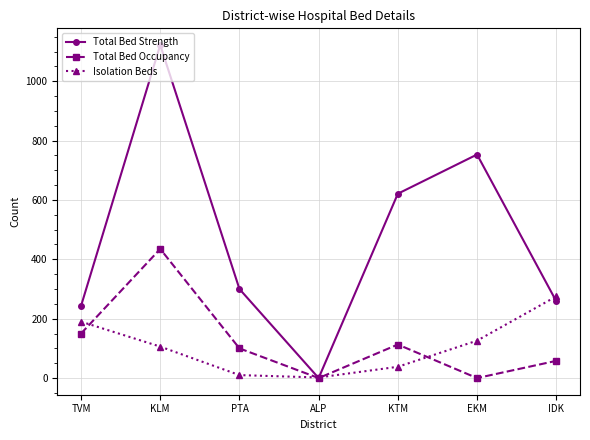

Reading left to right, list all the values displayed in this chart.

Total Bed Strength: 243	1122	300	0	621	753	259
Total Bed Occupancy: 150	435	100	0	113	0	58
Isolation Beds: 190	106	10	2	38	126	275